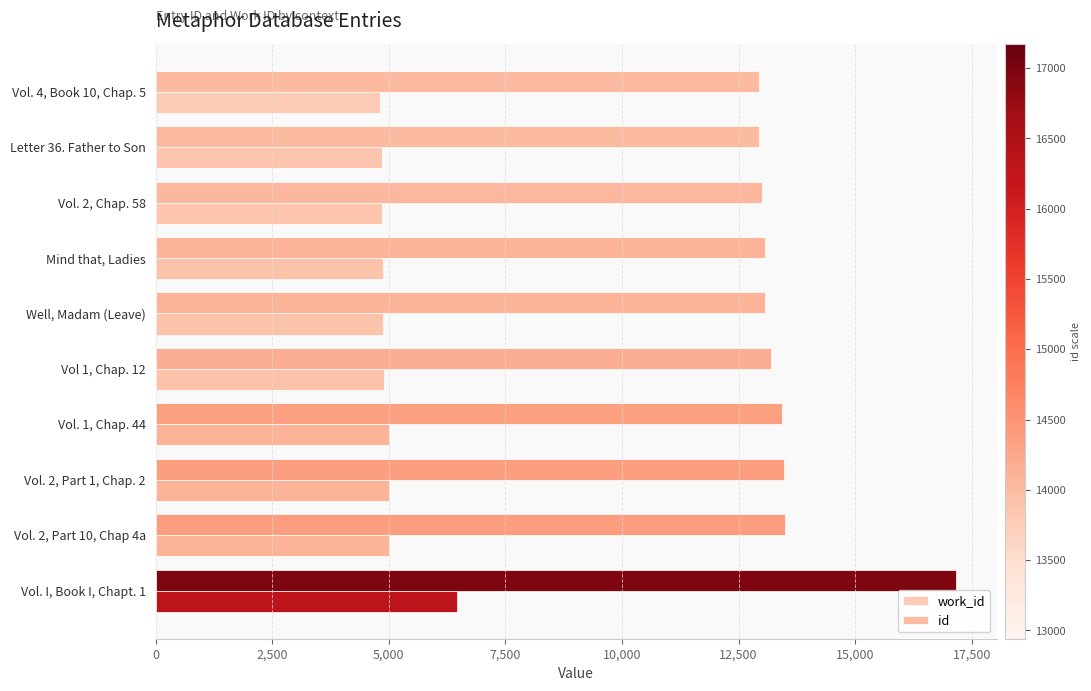

How many data points in work_id are less than 4893?

5